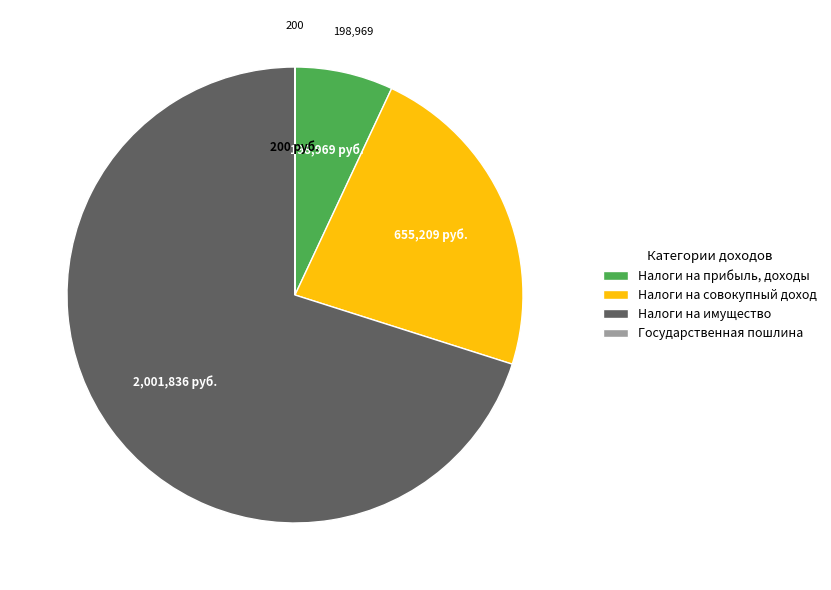

Which category has the biggest portion of the pie?

Налоги на имущество